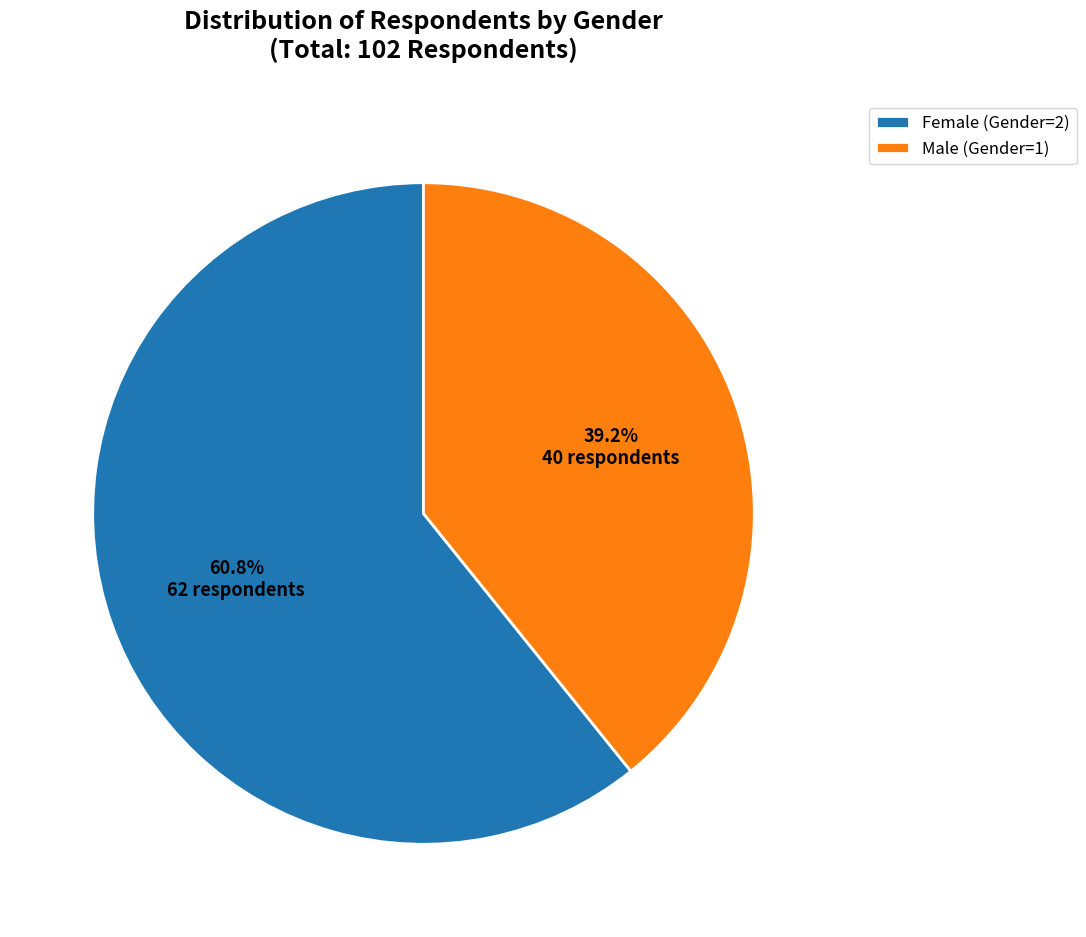

Between Male (Gender=1) and Female (Gender=2), which is larger?

Female (Gender=2)